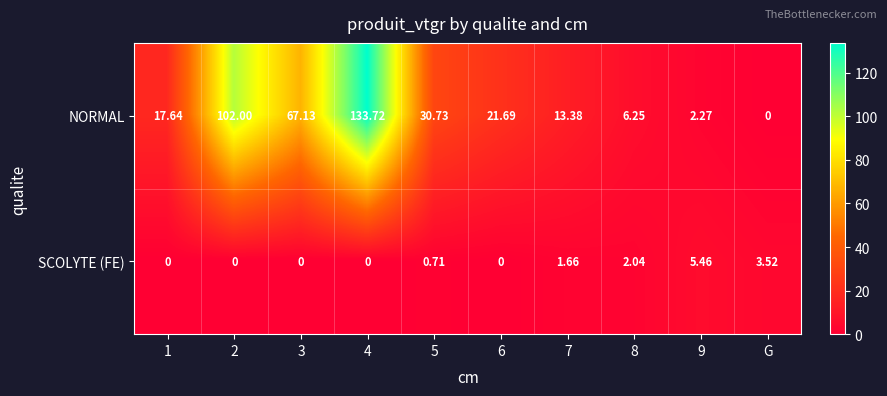

What is the total value across all series at 6?

21.7